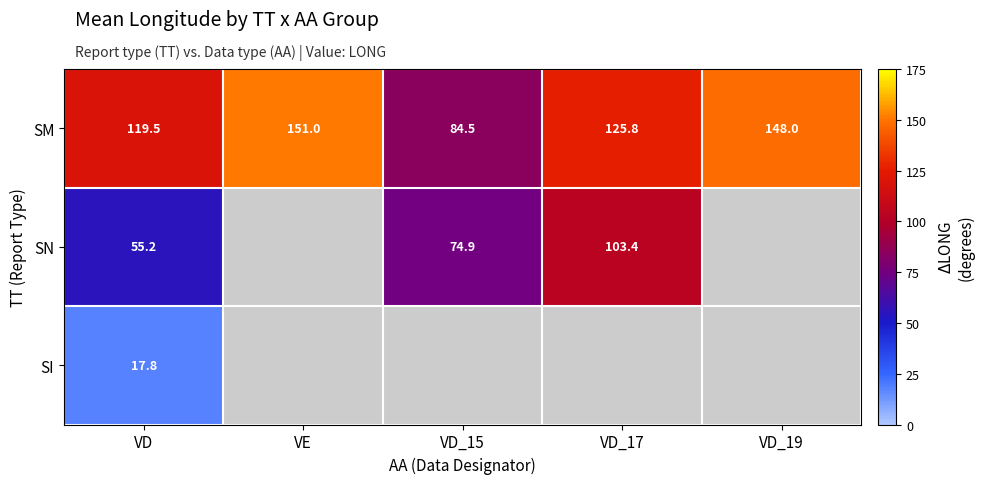

At VD, list the series in order from smallest to largest.

SI, SN, SM